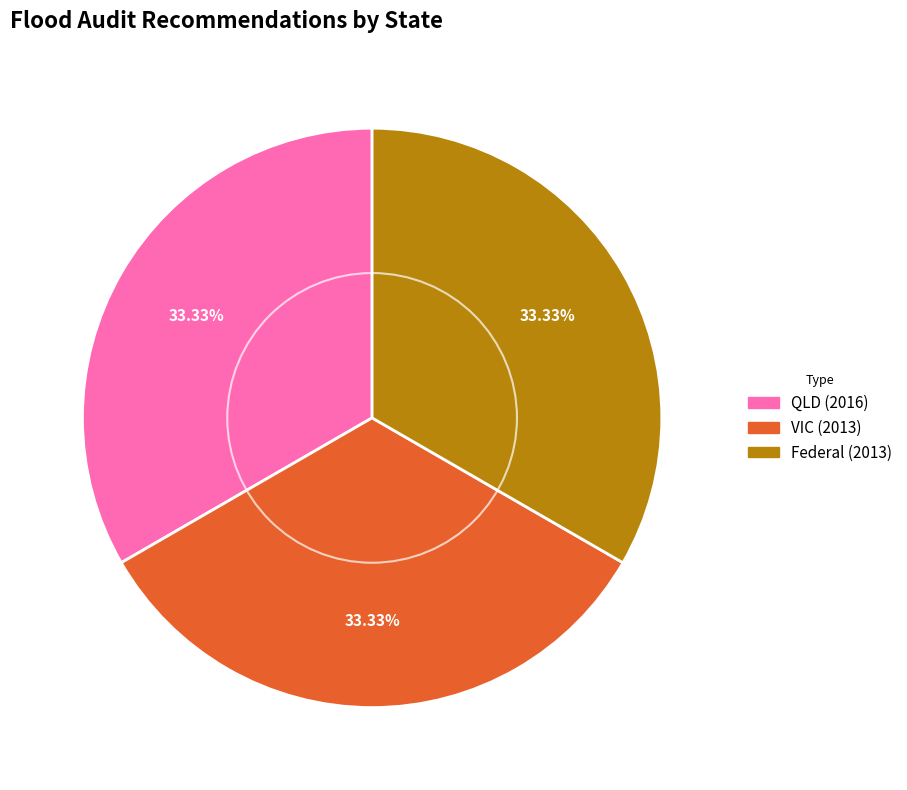

To the nearest percent, what is the average slice percentage?

33%